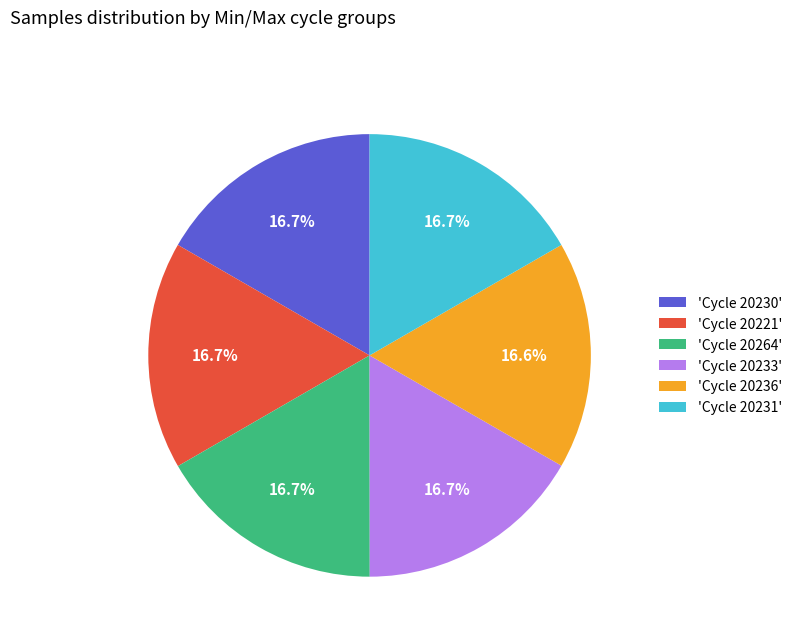

Approximately how many times larger is the value at 'Cycle 20236' compared to 'Cycle 20233'?

1.0